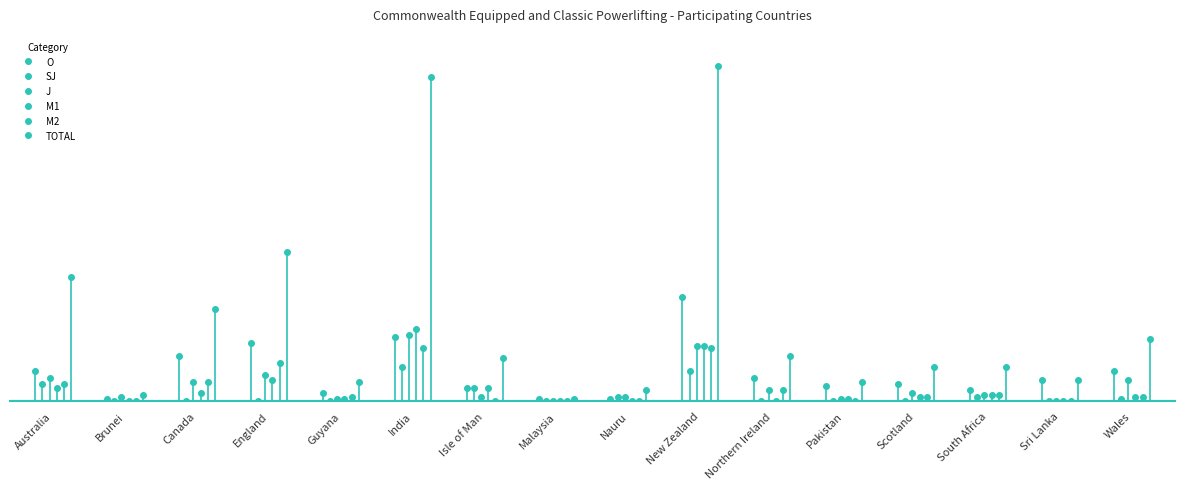

True or false: J and M1 intersect in this chart.

False